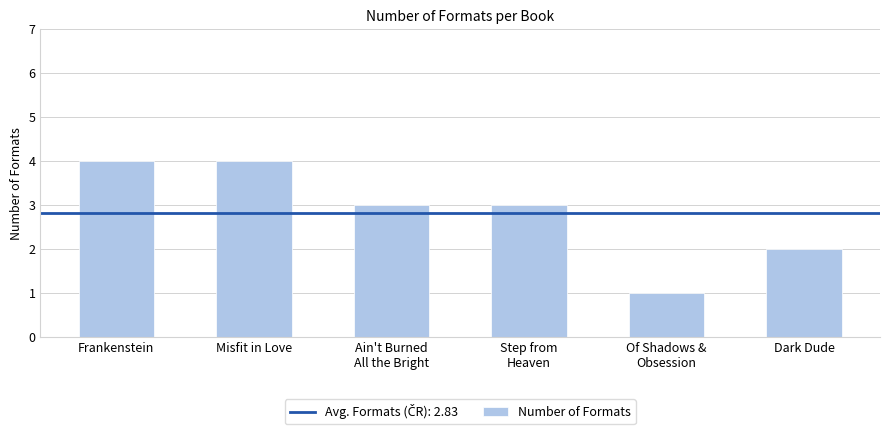

Does the chart contain any negative values?

No